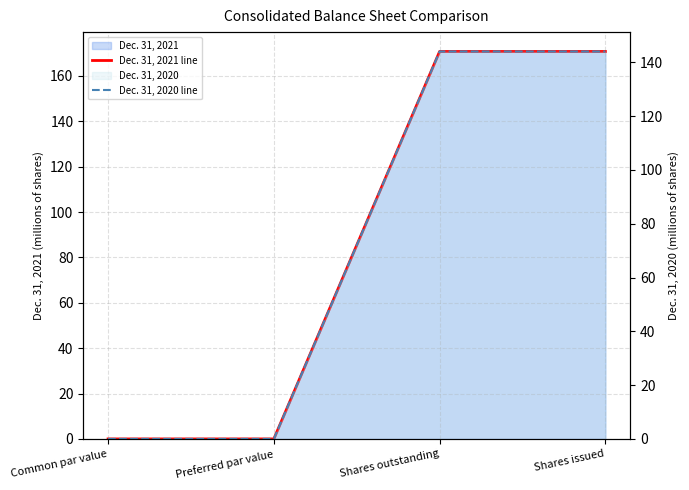

What is the spread (max minus min) of values at Shares outstanding?

26.7